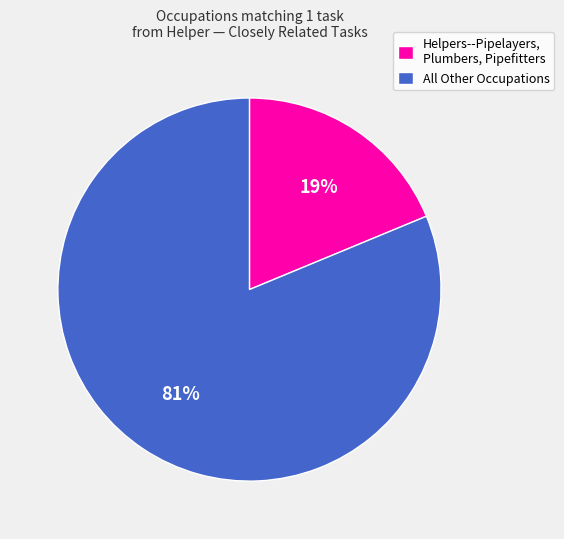

Is the sum of Helpers--Pipelayers, Plumbers, Pipefitters and All Other Occupations greater than half?

Yes